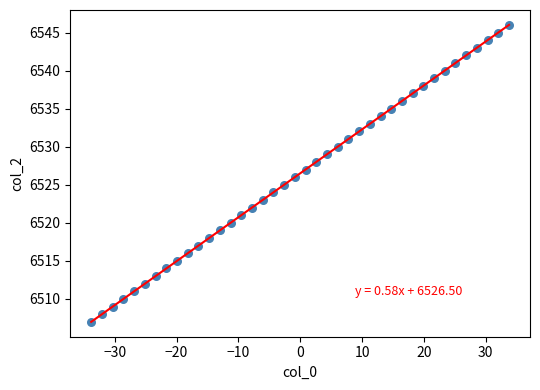

What is the range of Y values (max minus min)?

39